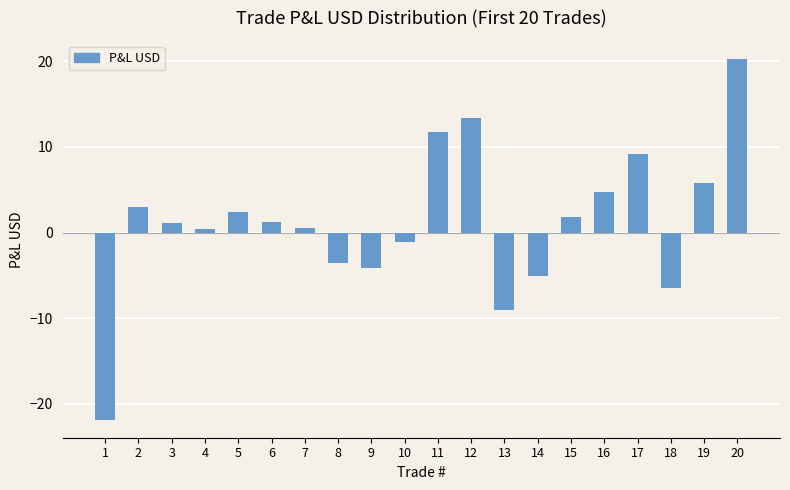

What is the value of the 3rd bar from the left?

1.1